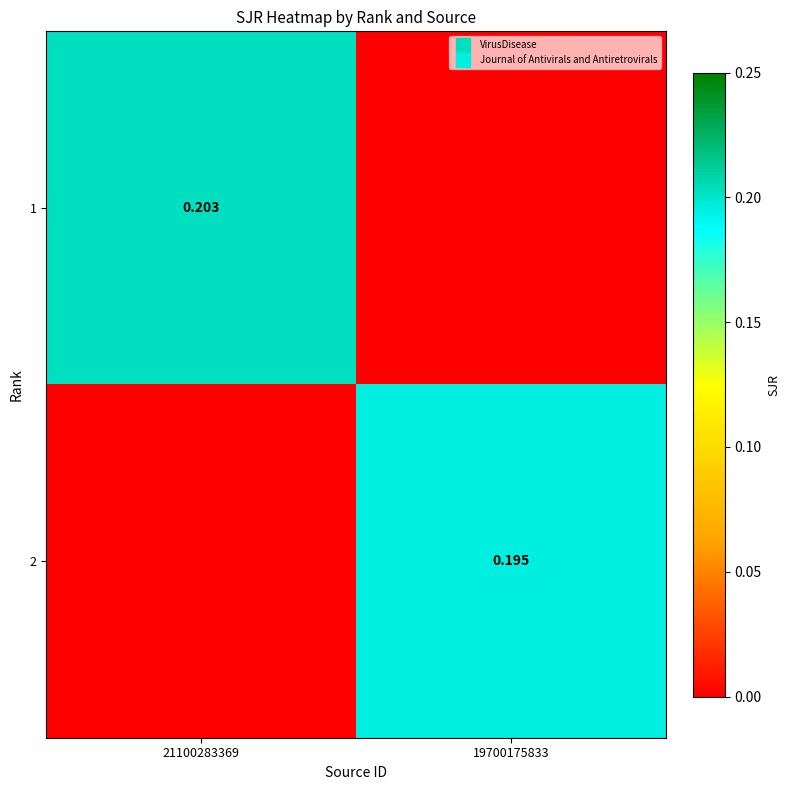

Which has a higher value, 21100283369 or 19700175833?

21100283369